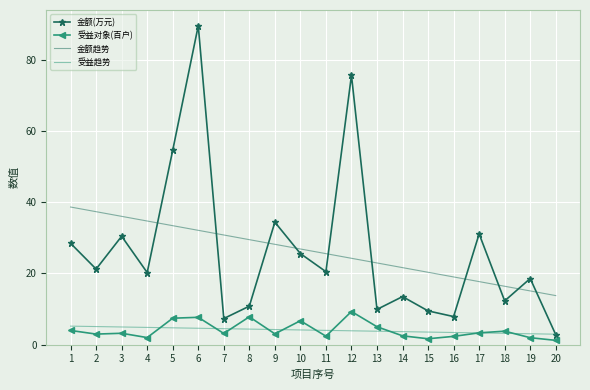

What is the difference between the 金额趋势 values at 19 and 16?

3.9